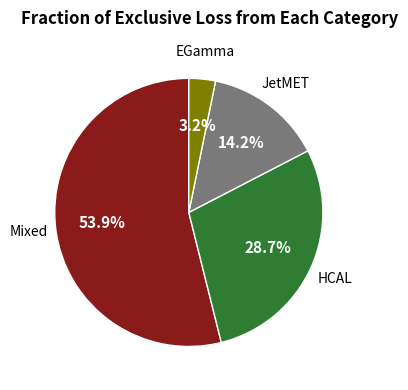

Is there a majority slice in this chart?

Yes